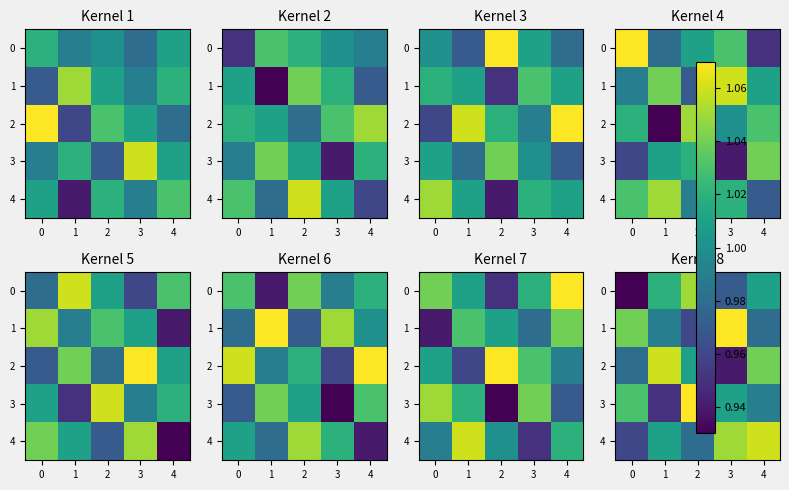

How many data points does each series have?

5